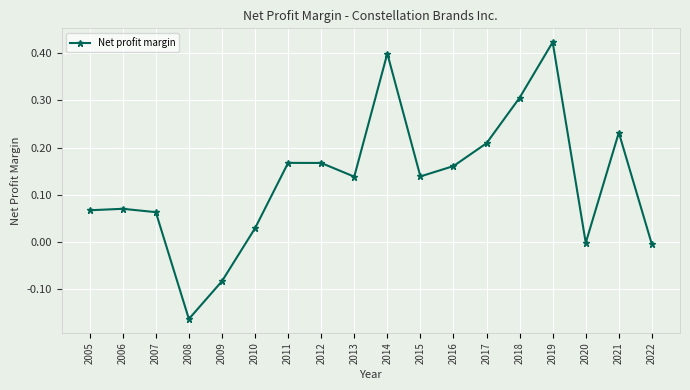

Where does the data first go above 0?

2005